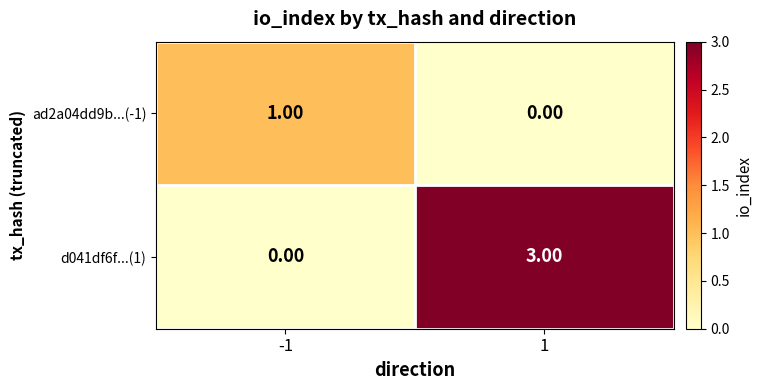

What is the total value across all series at 1?

3